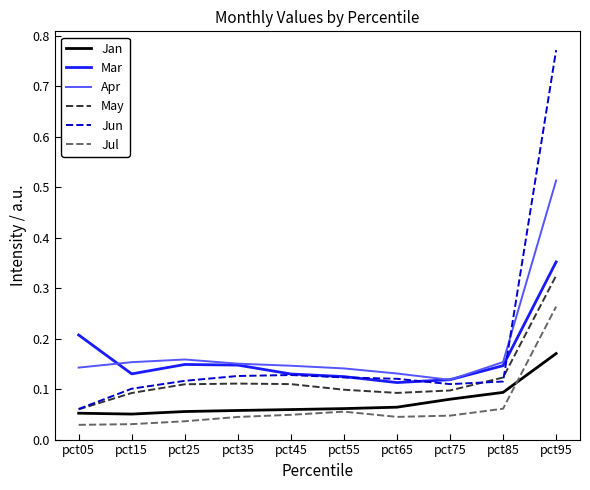

Is it true that Jan equals 0.2 at pct95?

True